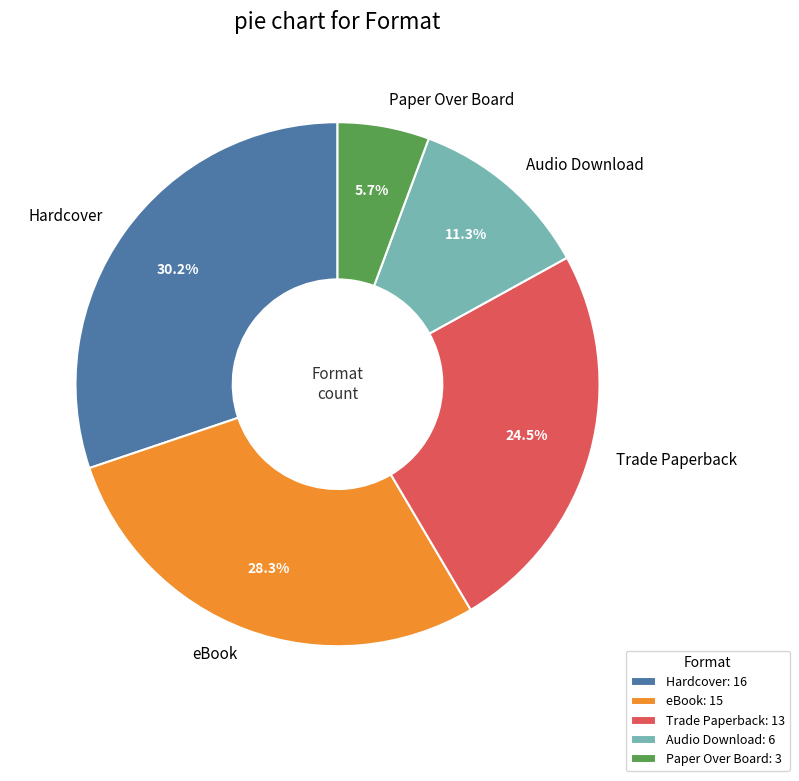

How many slices are in this pie chart?

5